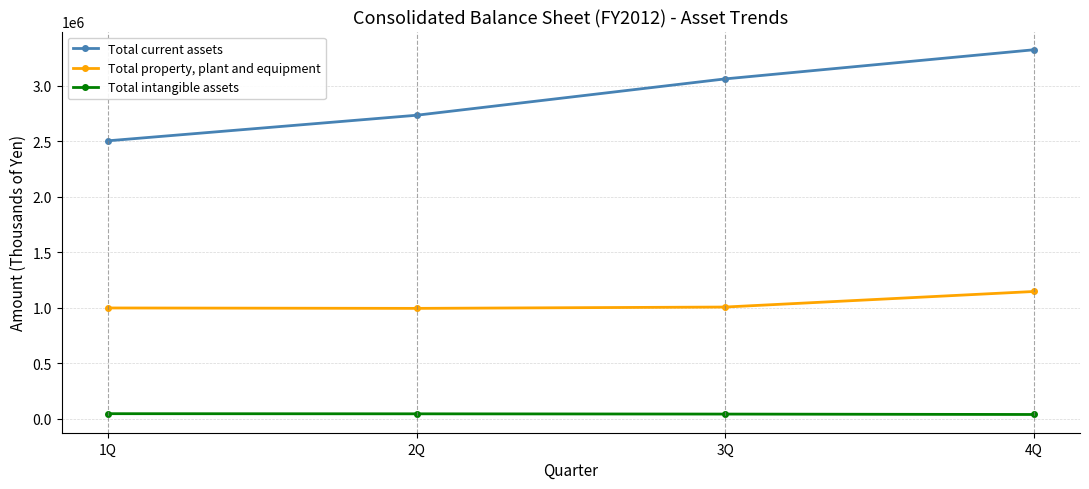

What is the smallest value displayed?

38703